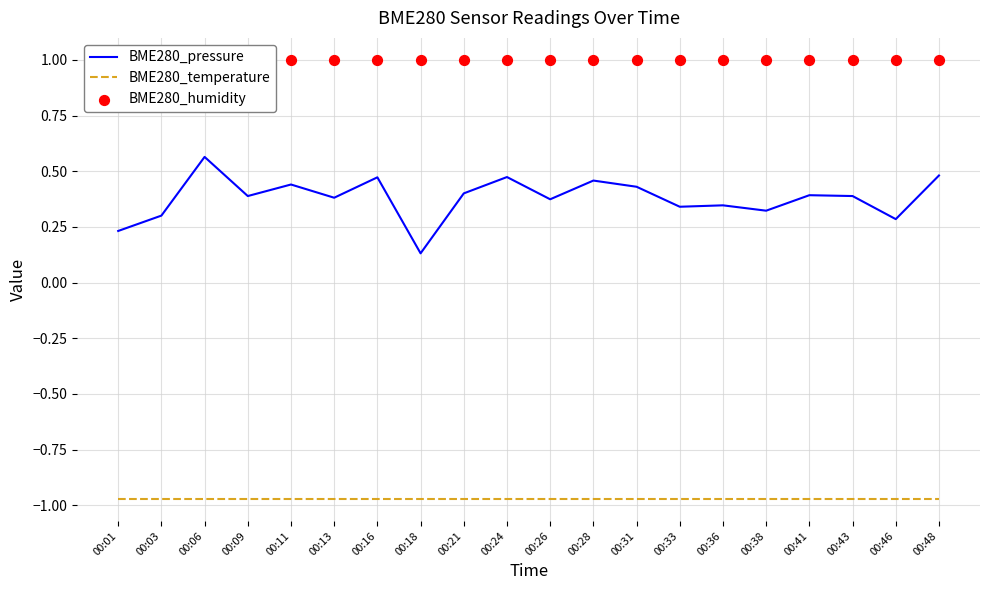

Which series contains the highest Y value?

BME280_humidity